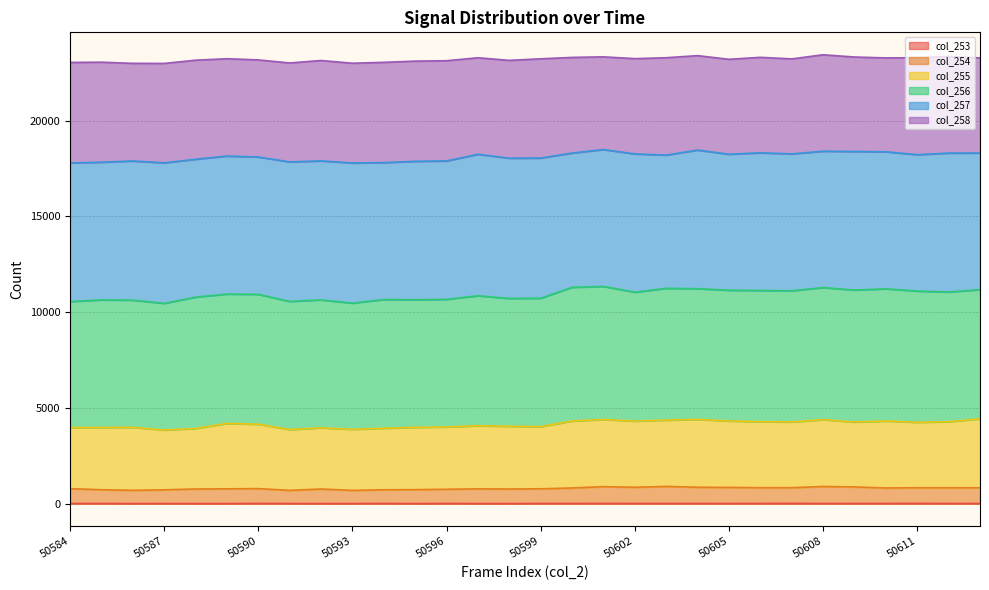

Which label corresponds to the smallest value in the chart?

50588